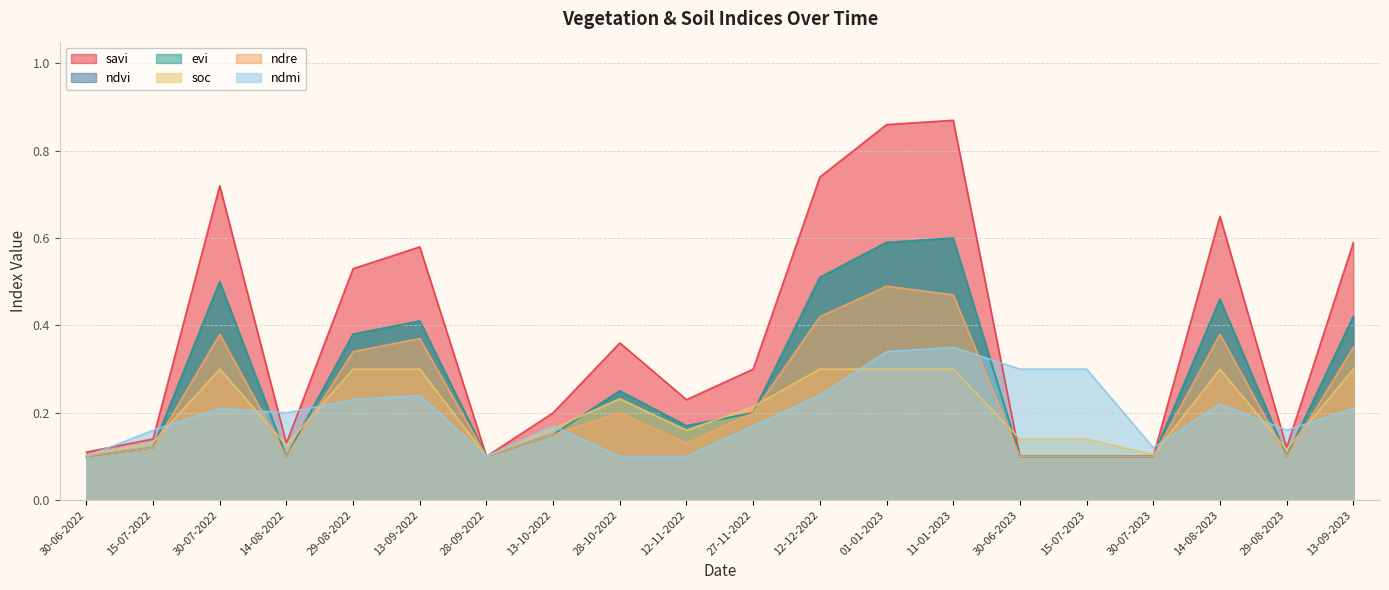

True or false: ndmi and ndvi cross at least once.

True